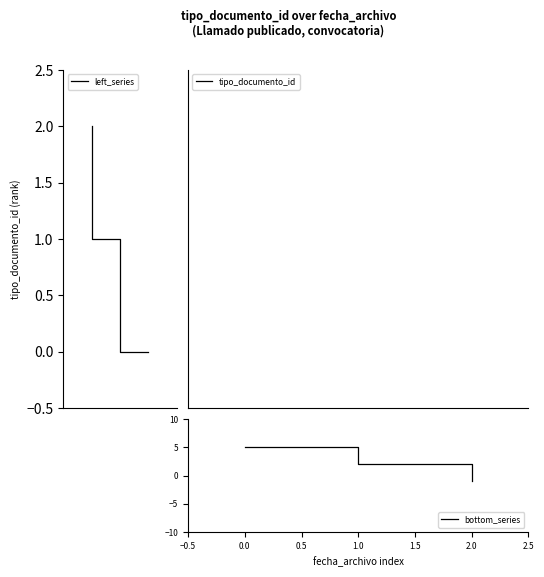

Is this an area chart (filled region under the line)?

No